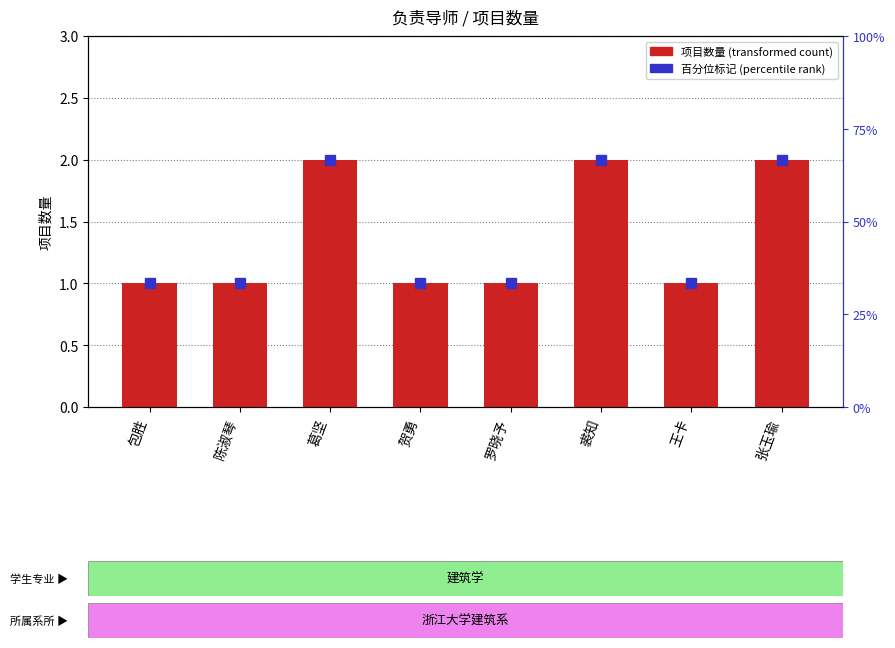

How many data points does each series have?

8